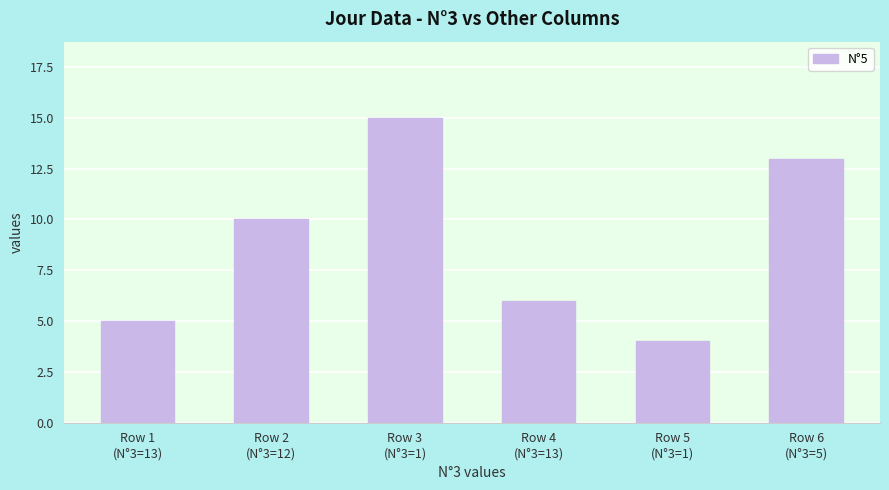

What is the maximum value shown in the chart?

15